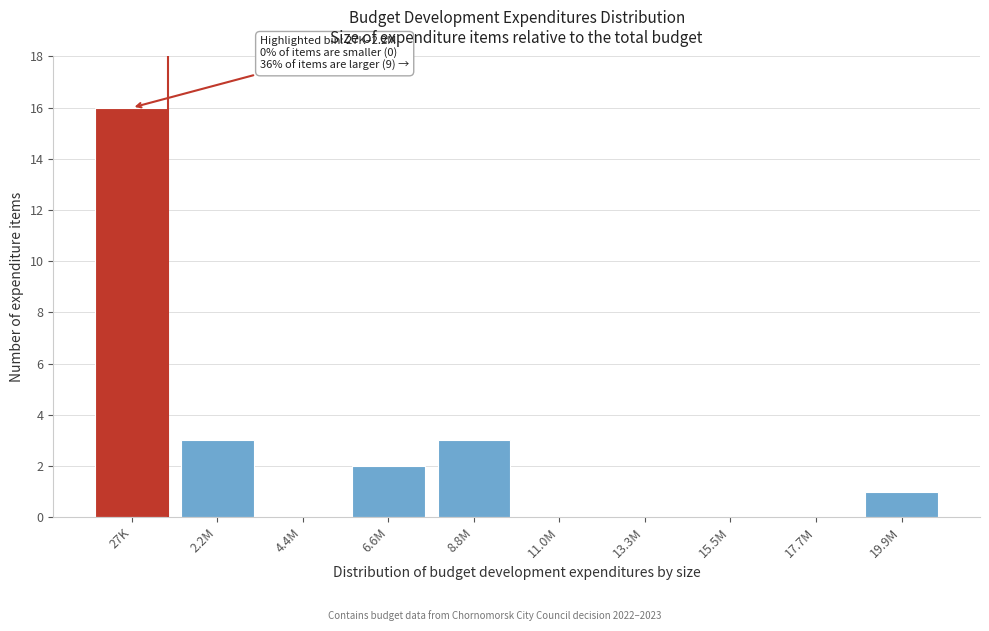

Reading left to right, transcribe all the data shown in this chart.

27K=16	2.2M=3	4.4M=0	6.6M=2	8.8M=3	11.0M=0	13.3M=0	15.5M=0	17.7M=0	19.9M=1